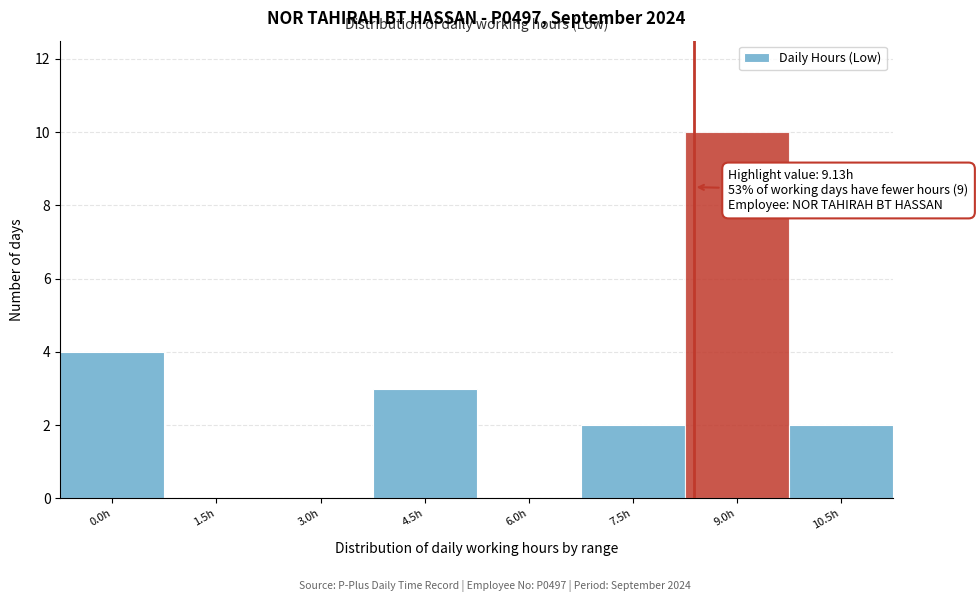

Reading right to left, what are all the values shown in this chart?

10.5h=2	9.0h=10	7.5h=2	6.0h=0	4.5h=3	3.0h=0	1.5h=0	0.0h=4